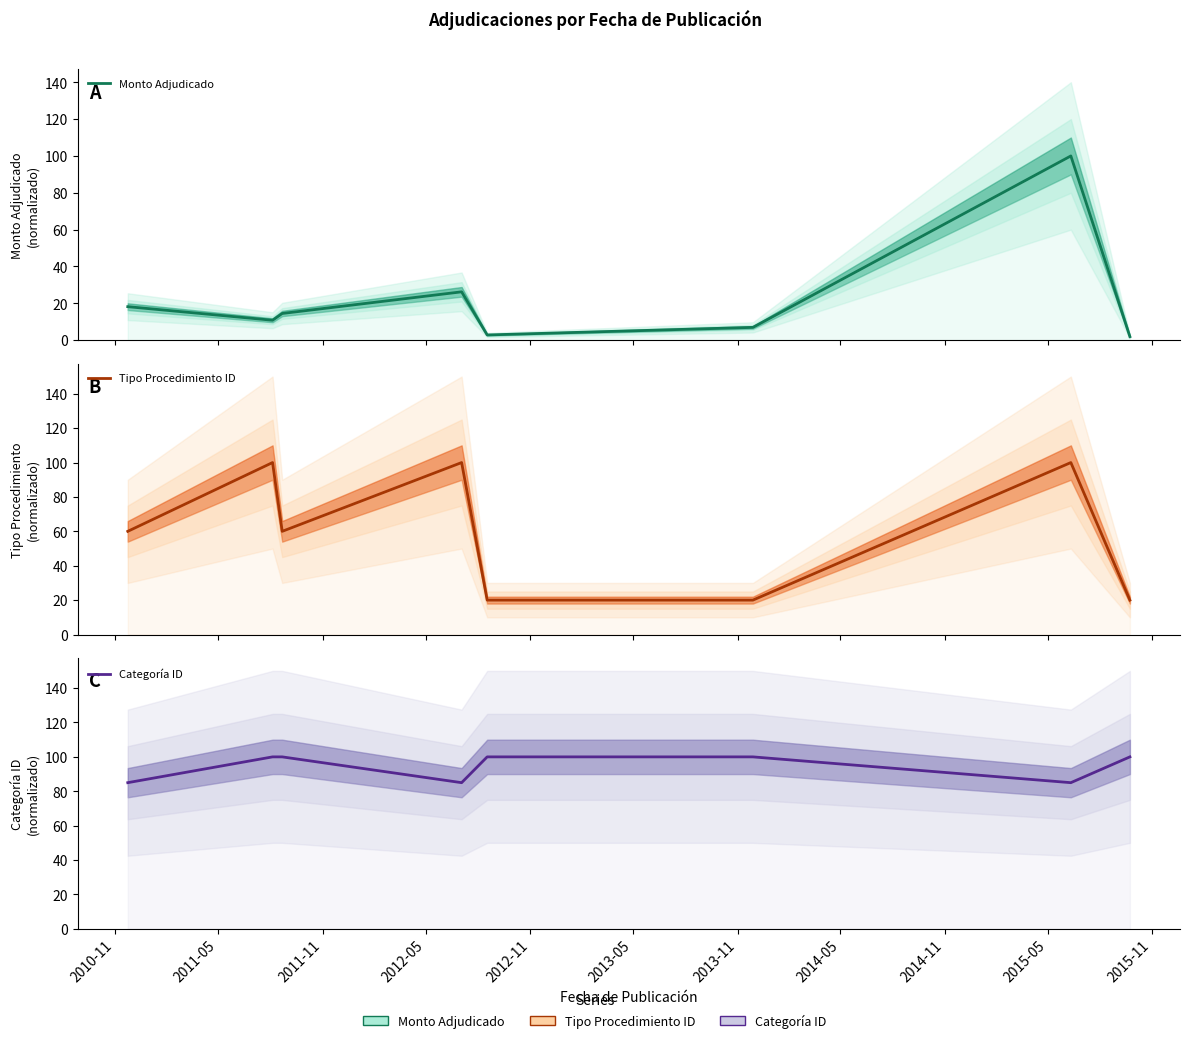

What is the label of the 4th point from the left?

2012-05